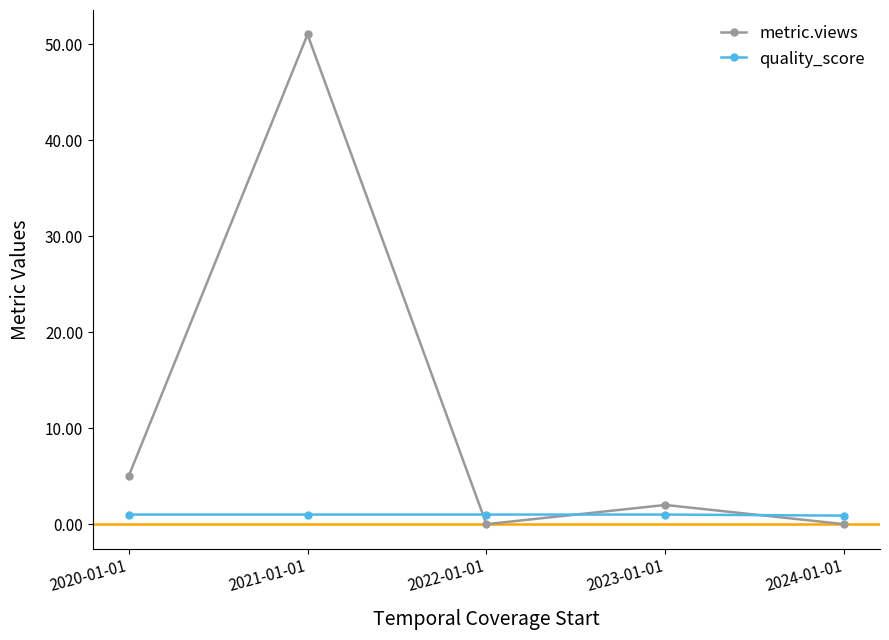

List the series in order of their overall mean, lowest first.

quality_score, metric.views